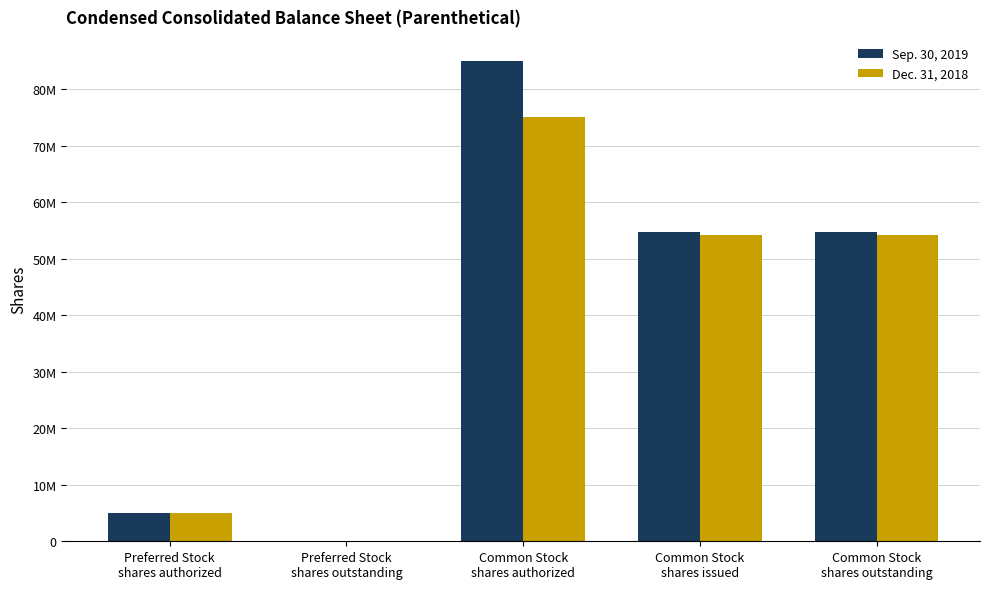

What is the label of the 2nd bar from the left?

Preferred Stock
shares outstanding